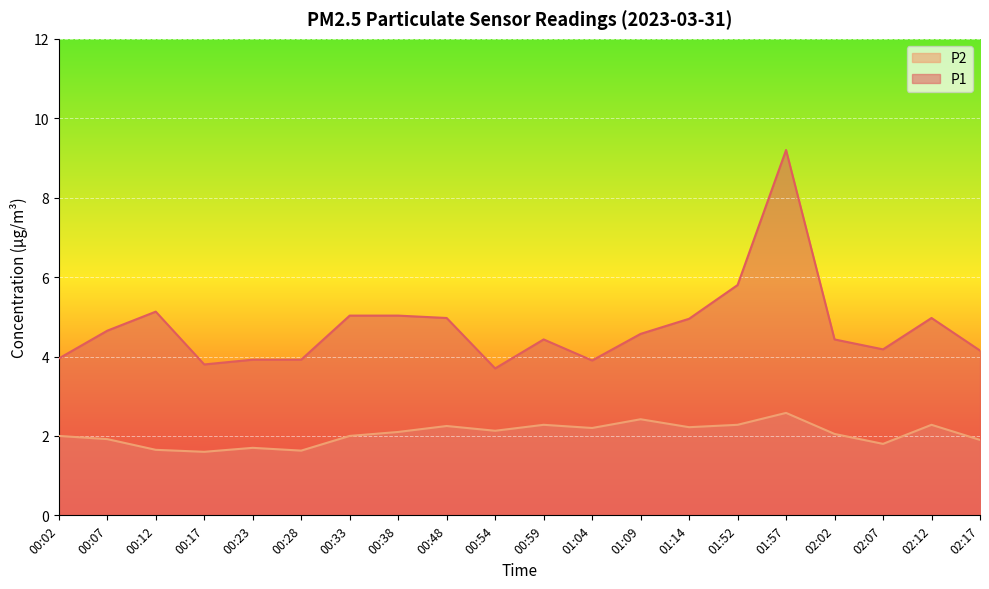

Is the value of P2 at 01:57 greater than the value of P1 at 02:12?

No